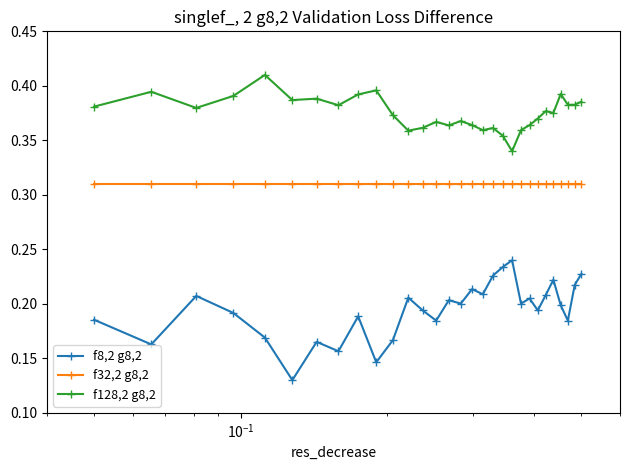

Which series has the largest total across all categories?

f128,2 g8,2